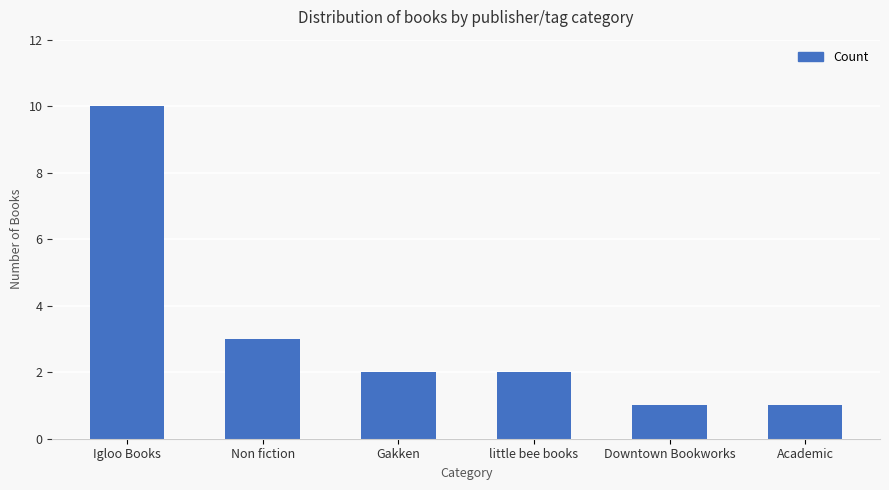

How many distinct data groups are displayed?

1